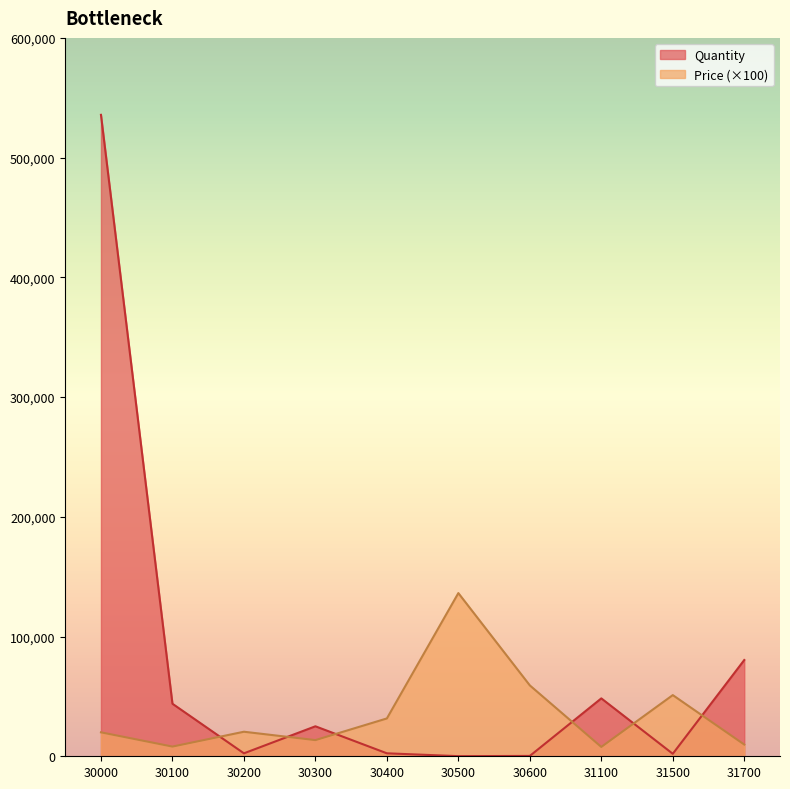

How many times do Quantity and Price cross each other?

6